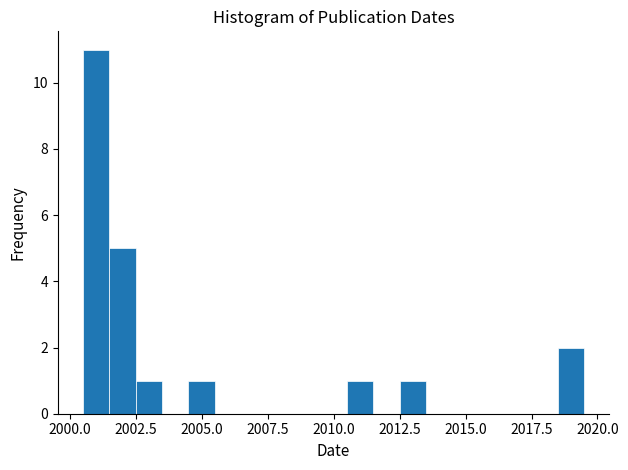

Read against the x-axis, roughly where is the centre of the tallest bar?

2001.0